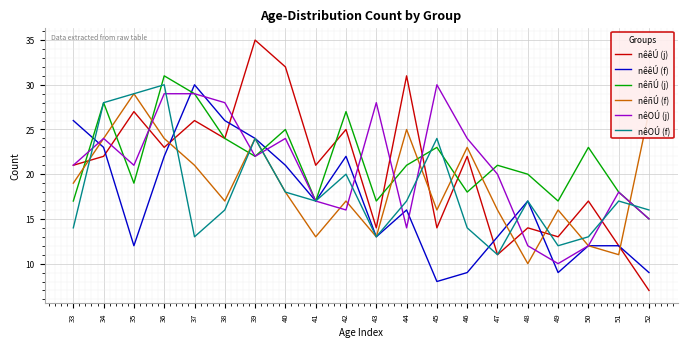

What are all the series names shown in the legend?

nêêÚ (j), nêêÚ (f), nêñÚ (j), nêñÚ (f), nêOÚ (j), nêOÚ (f)